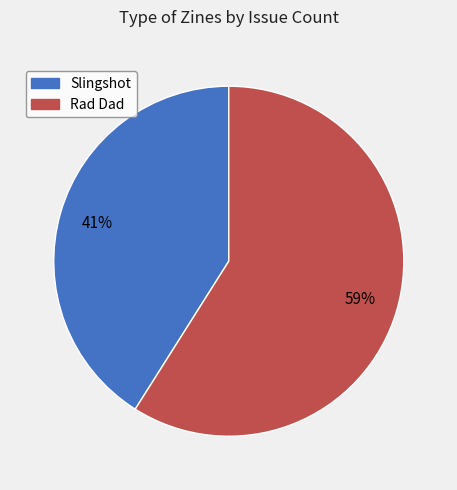

To the nearest percent, what is the average slice percentage?

50%